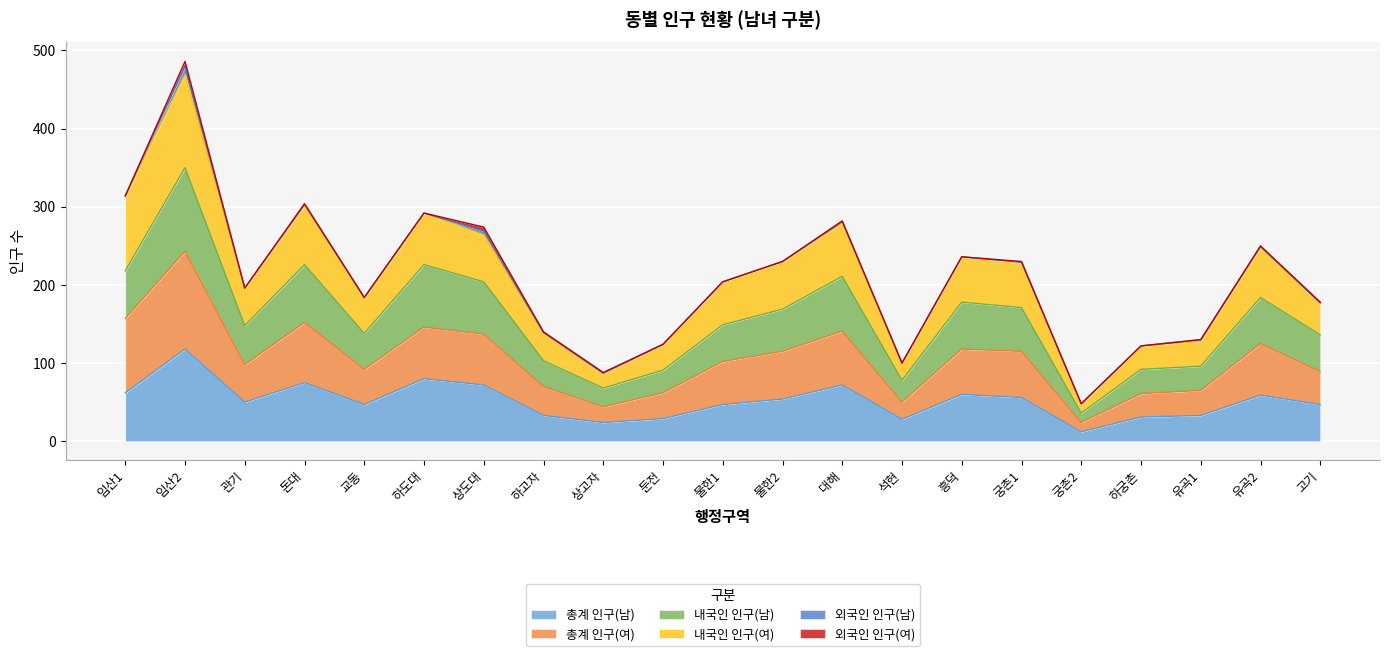

At which category is the sum across all series the highest?

임산2